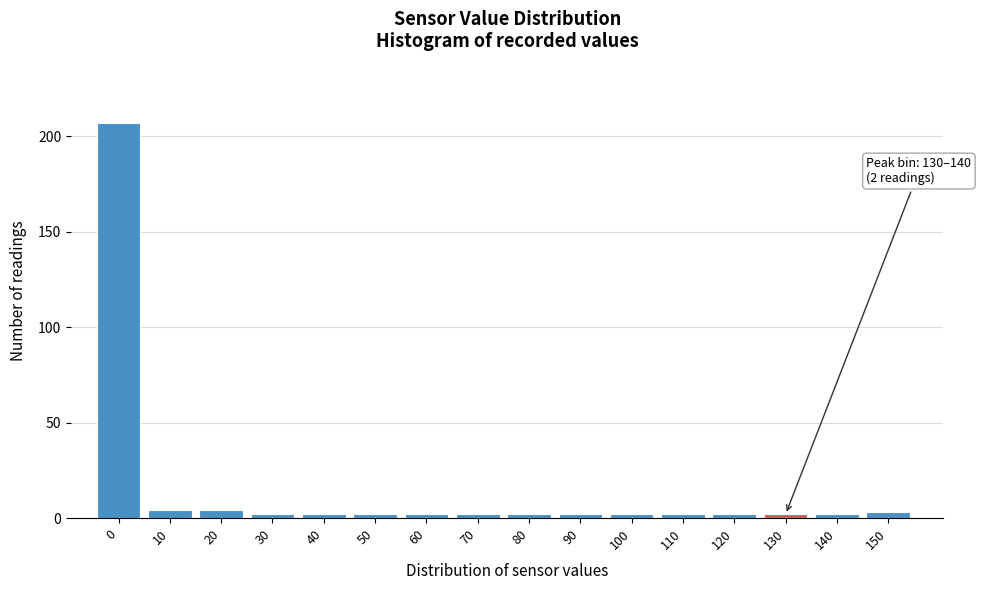

Reading left to right, transcribe all the data shown in this chart.

207	4	4	2	2	2	2	2	2	2	2	2	2	2	2	3